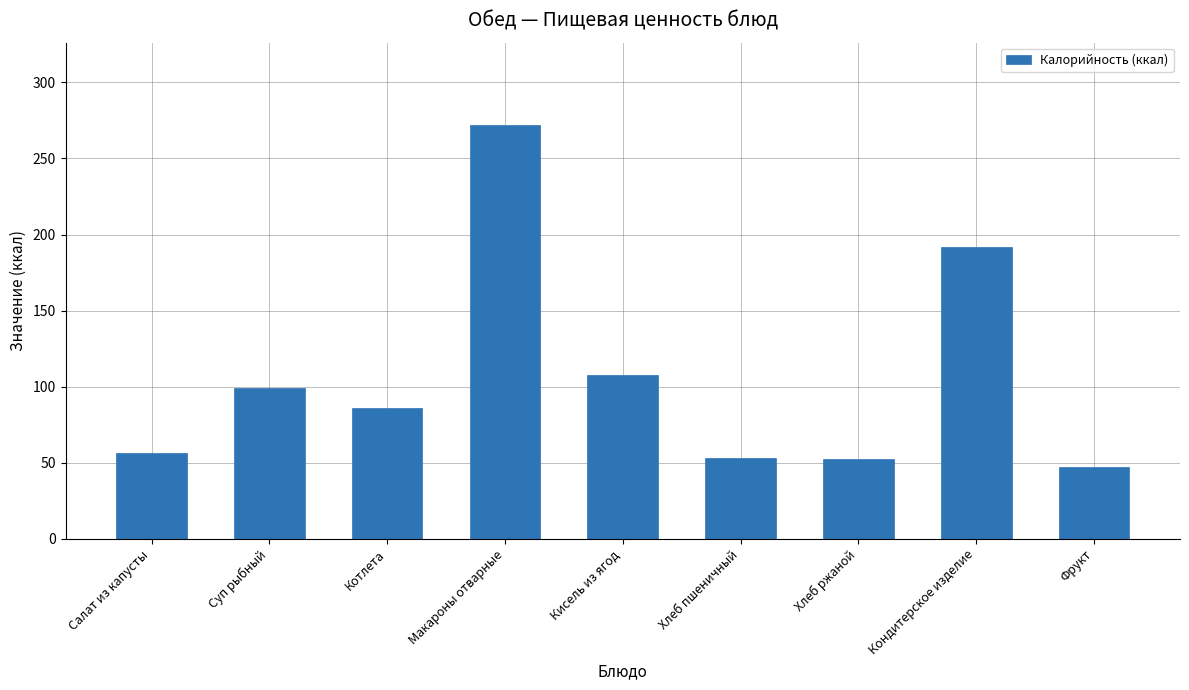

What is the difference between the maximum and minimum values?

224.8